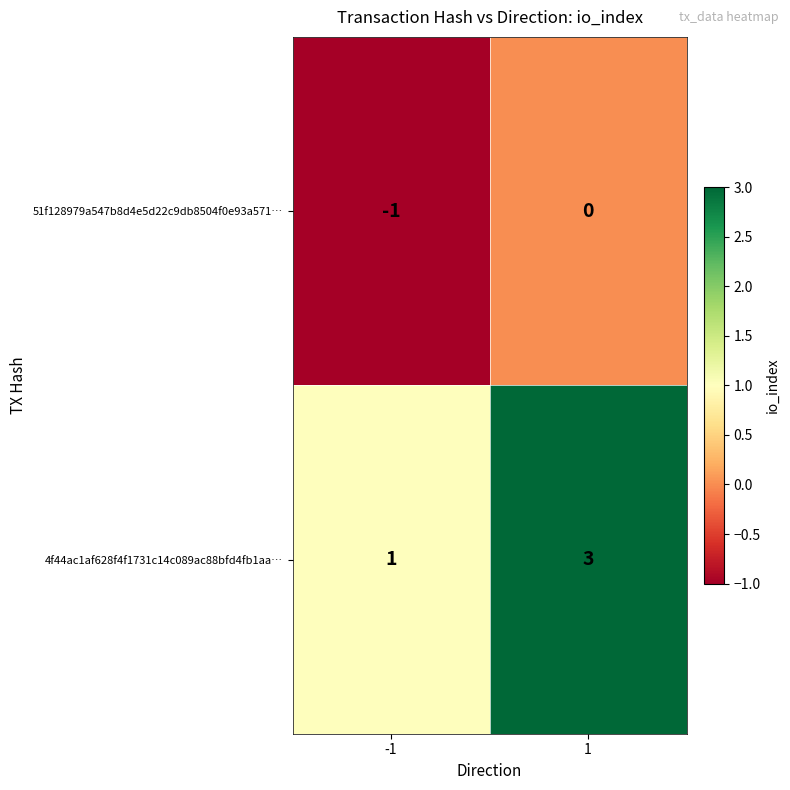

At -1, list the series in order from largest to smallest.

4f44ac1af628f4f1731c14c089ac88bfd4fb1aa…, 51f128979a547b8d4e5d22c9db8504f0e93a571…